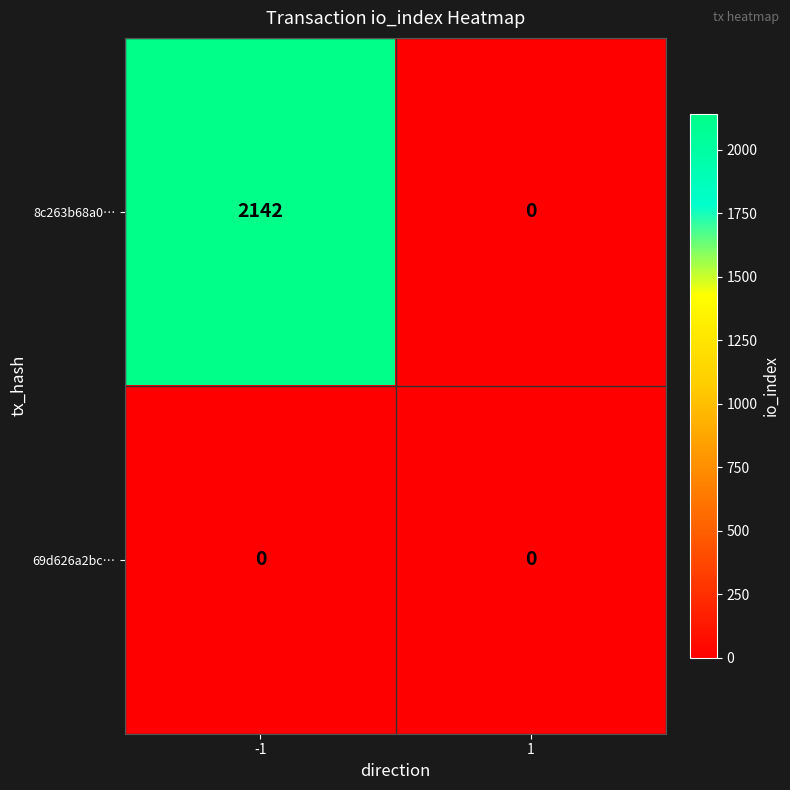

List the series in order of their overall mean, highest first.

8c263b68a0…, 69d626a2bc…